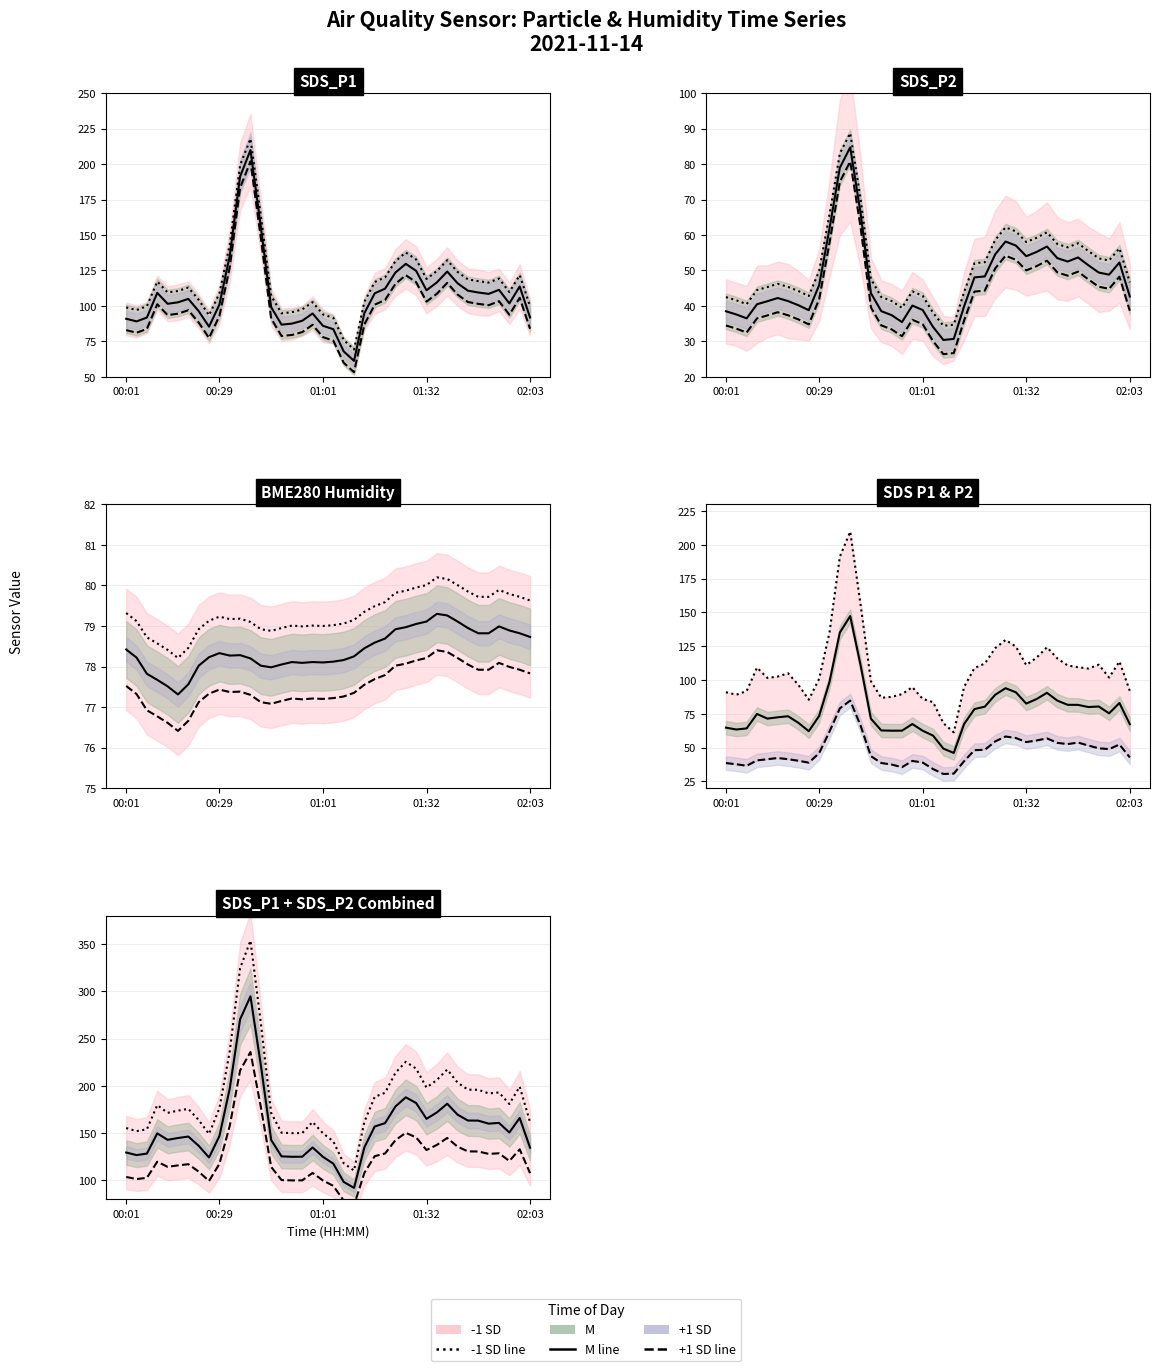

The value of SDS_P1 at 01:26 is 137.7. True or false?

True